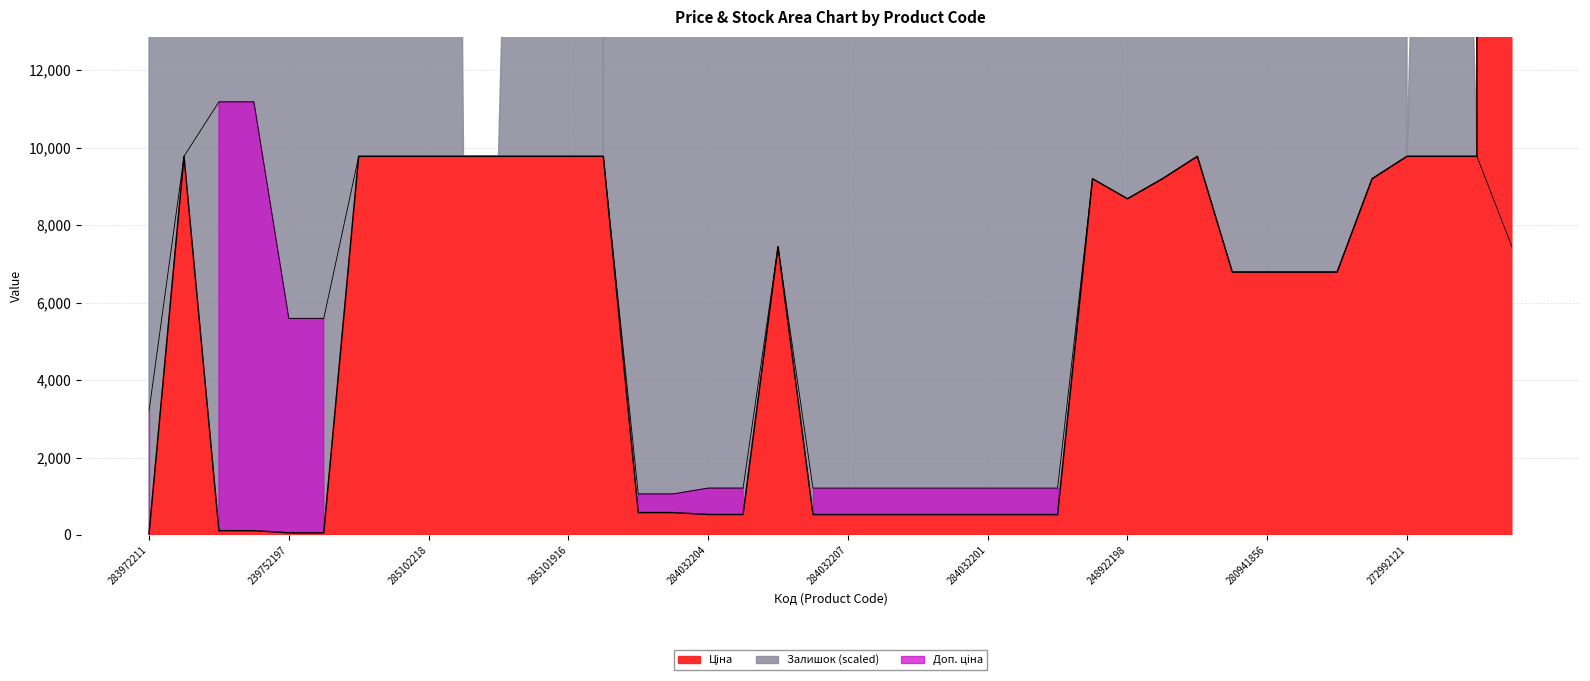

Which label corresponds to the largest value in the chart?

285101913